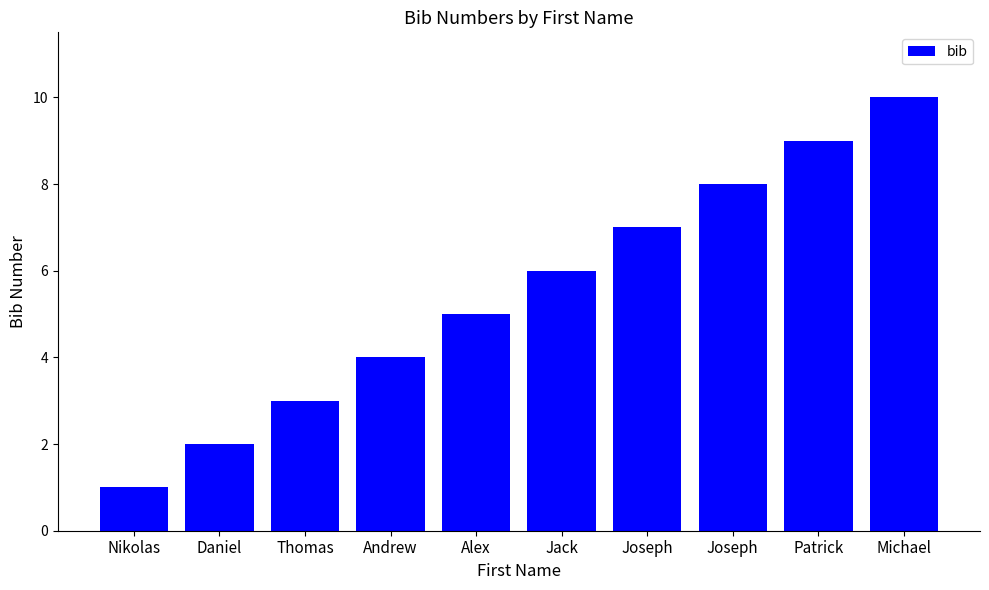

How many bars are there in total?

10